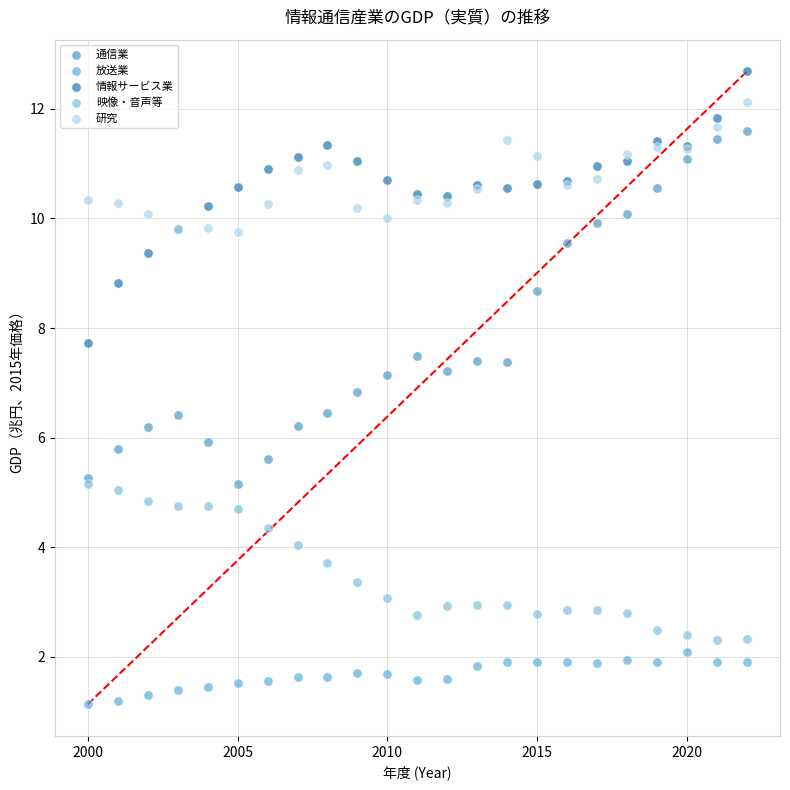

What are all the series names shown in the legend?

通信業, 放送業, 情報サービス業, 映像・音声等, 研究